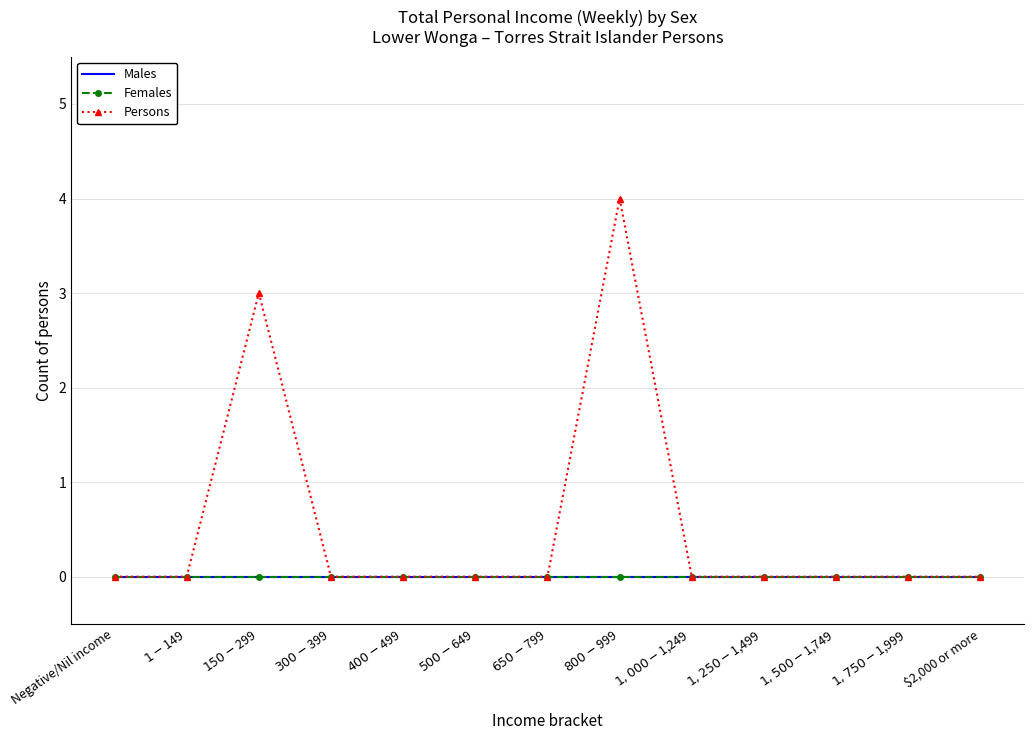

The value of Persons at $150-$299 is 5. True or false?

False